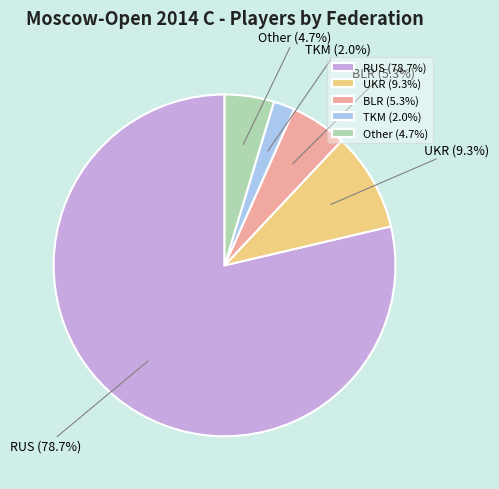

To the nearest percent, what percentage of the pie is RUS?

79%